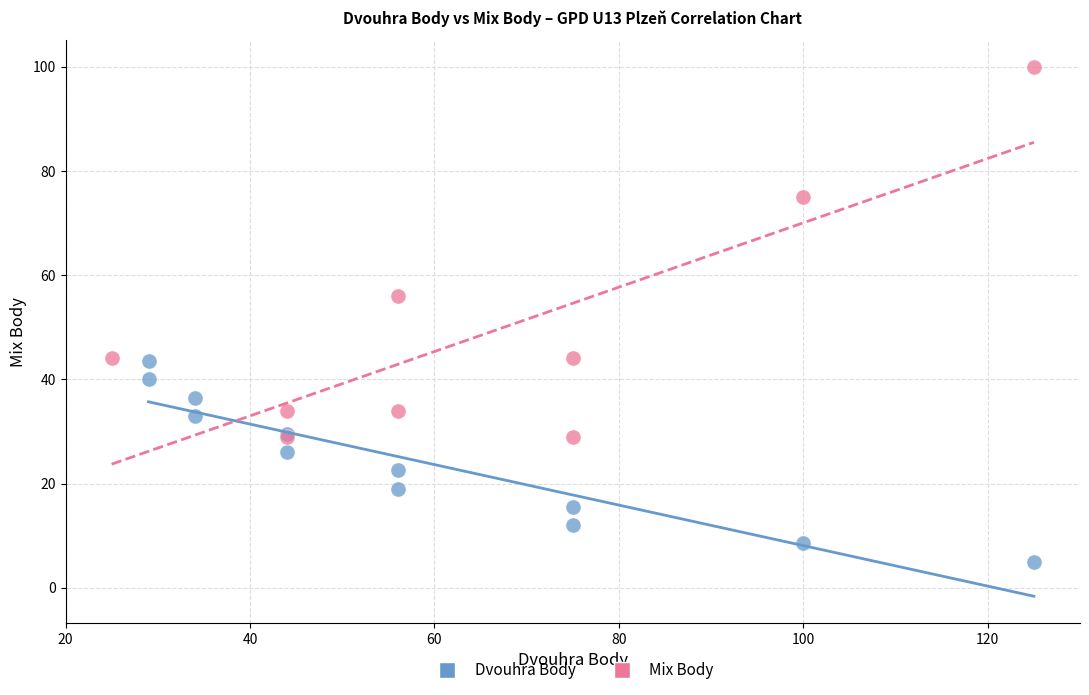

Which series reaches the minimum Y coordinate?

Dvouhra Body